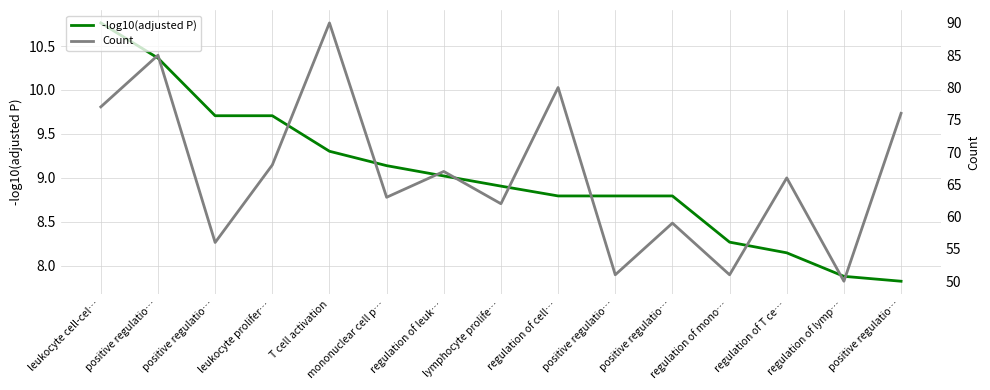

The Count series shows 67.0 at regulation of leuk…. True or false?

True